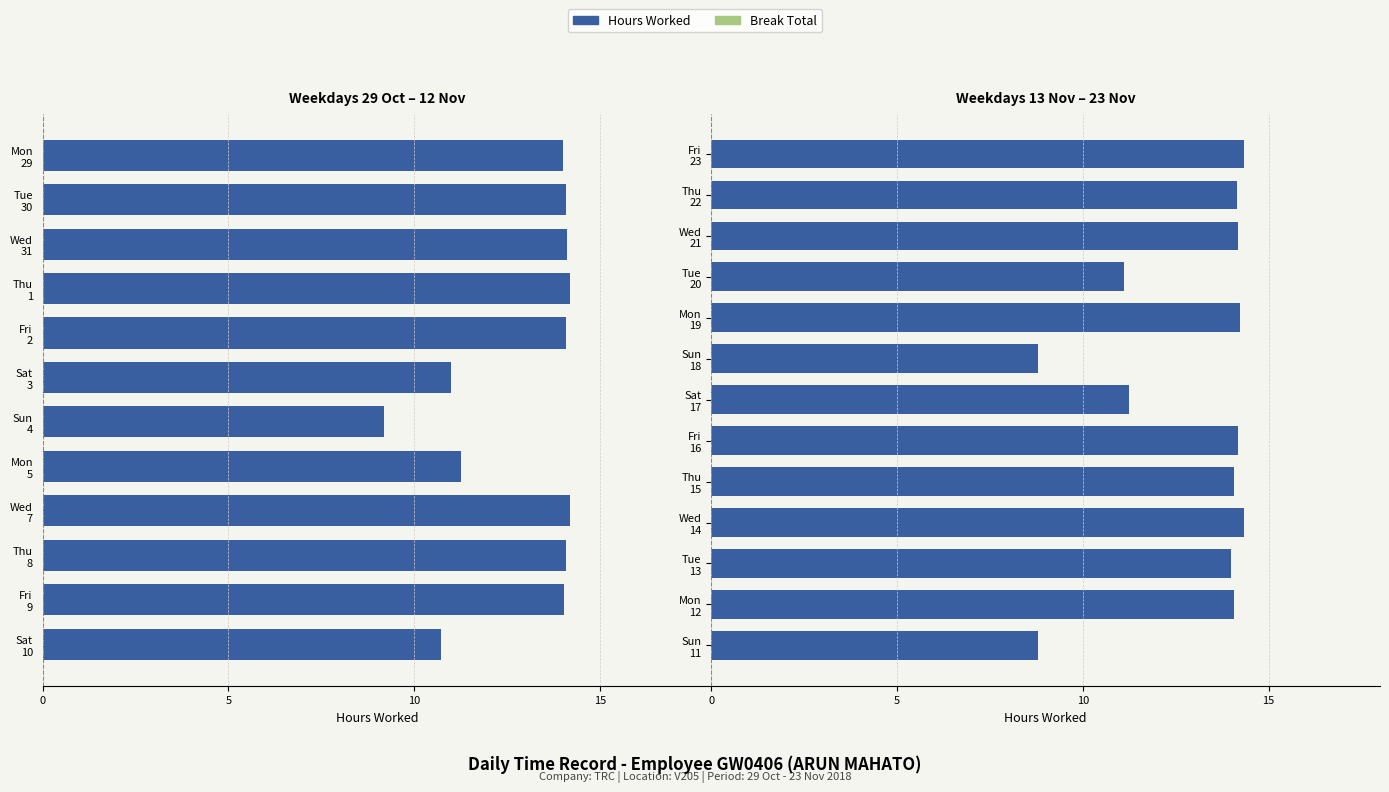

Is it true that Break Total equals 0.7 at 5?

True